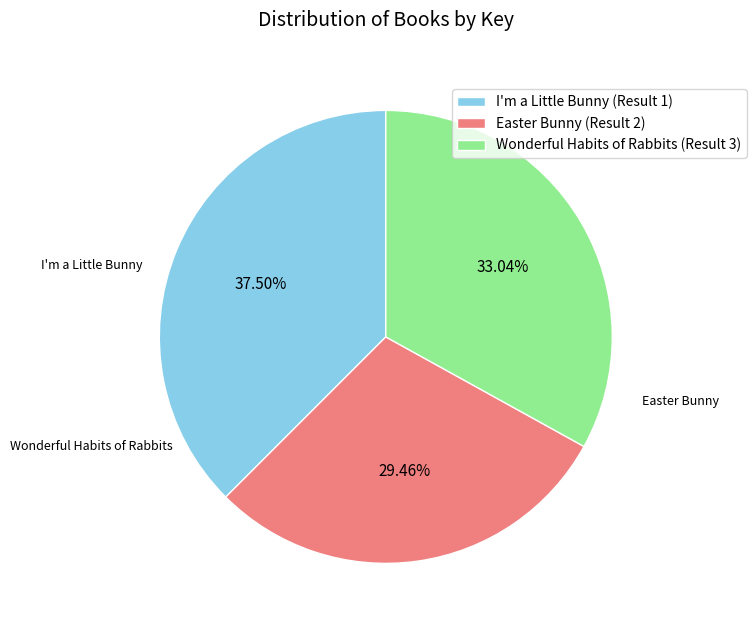

Between I'm a Little Bunny (Result 1) and Easter Bunny (Result 2), which is larger?

I'm a Little Bunny (Result 1)